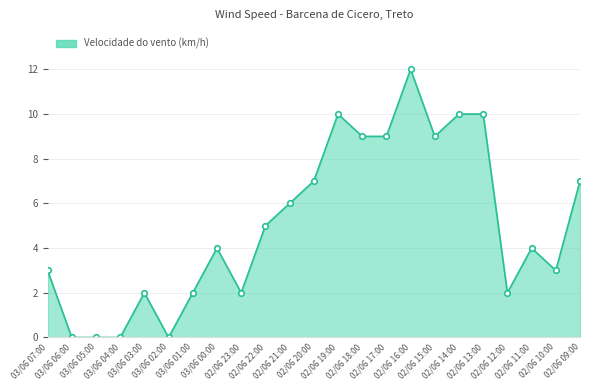

At which label is the value closest to 6?

02/06 21:00